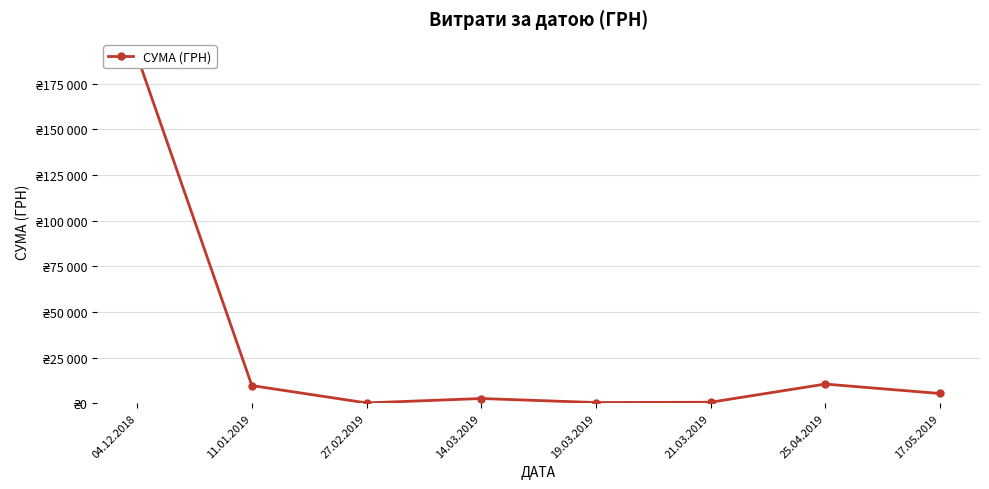

The chart shows a value of 89.2 at 27.02.2019. True or false?

False